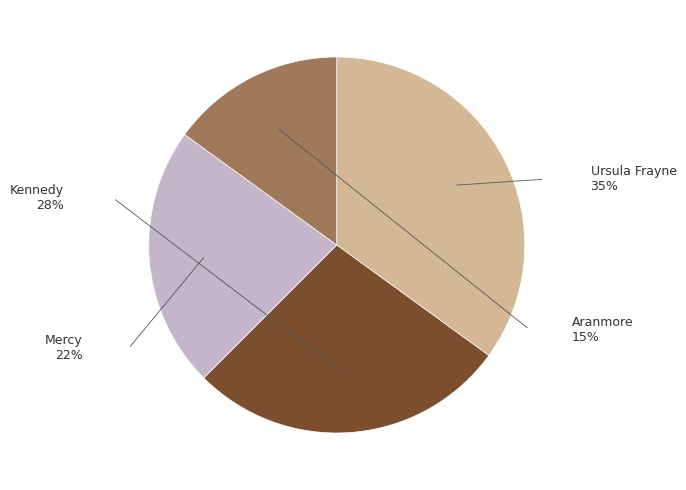

Between Kennedy and Aranmore, which is larger?

Kennedy